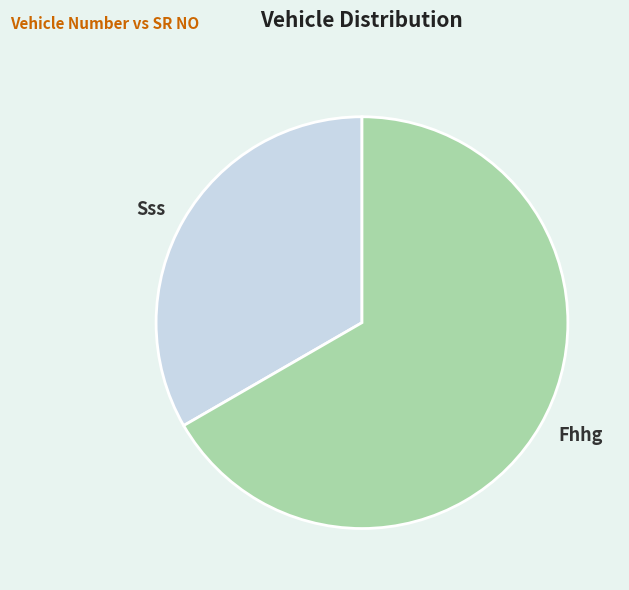

Which slice represents more than half of the pie?

Fhhg